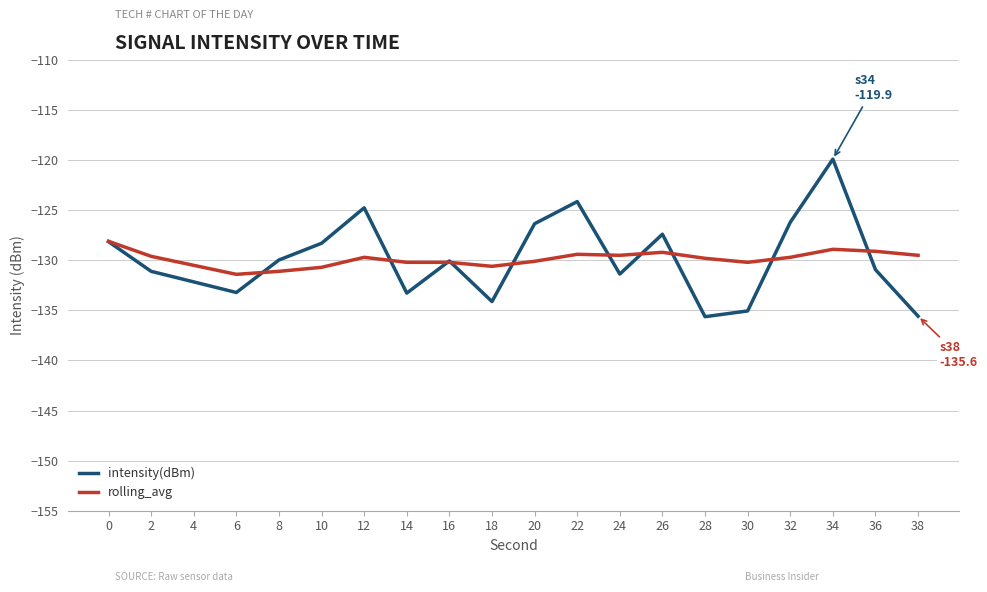

Is it true that rolling_avg equals -130.1 at 20?

True